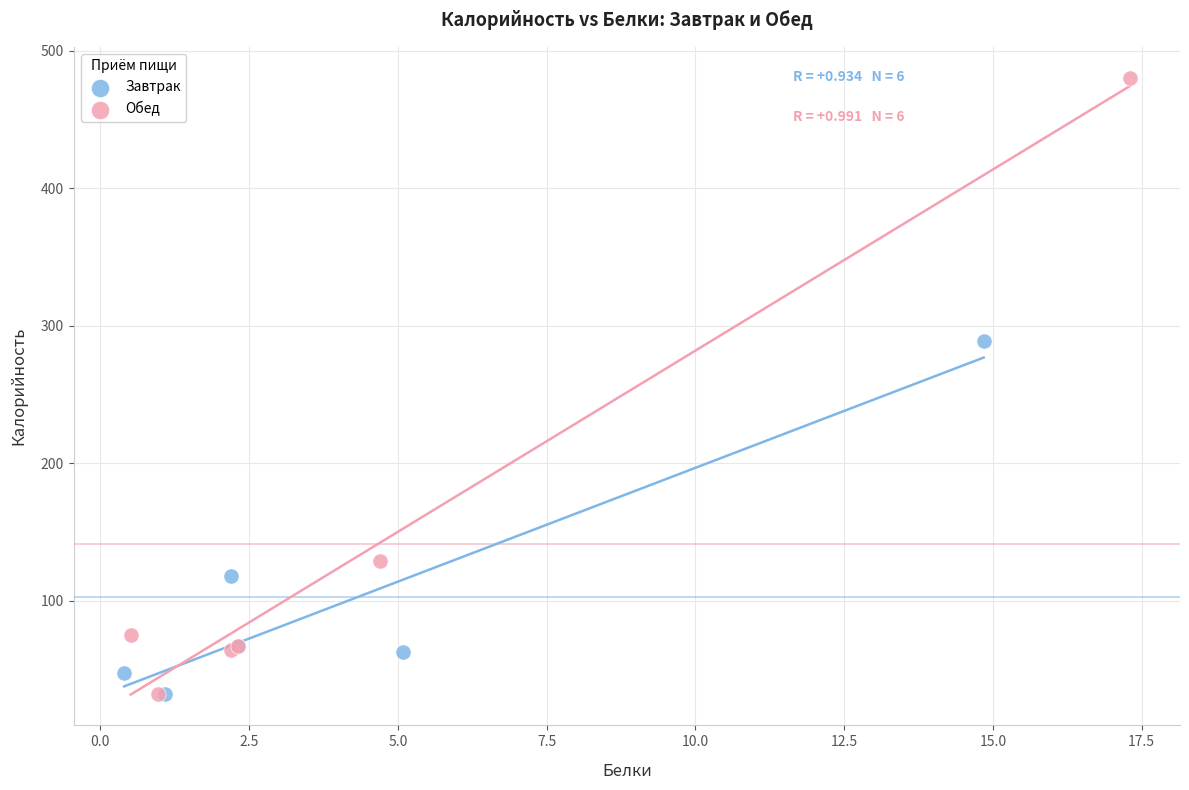

What are all the series names shown in the legend?

Завтрак, Обед